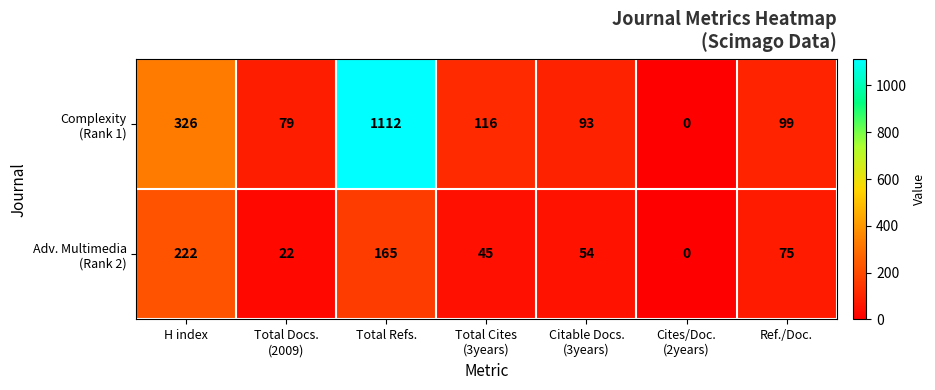

Which category has the highest value across all series?

Total Refs.